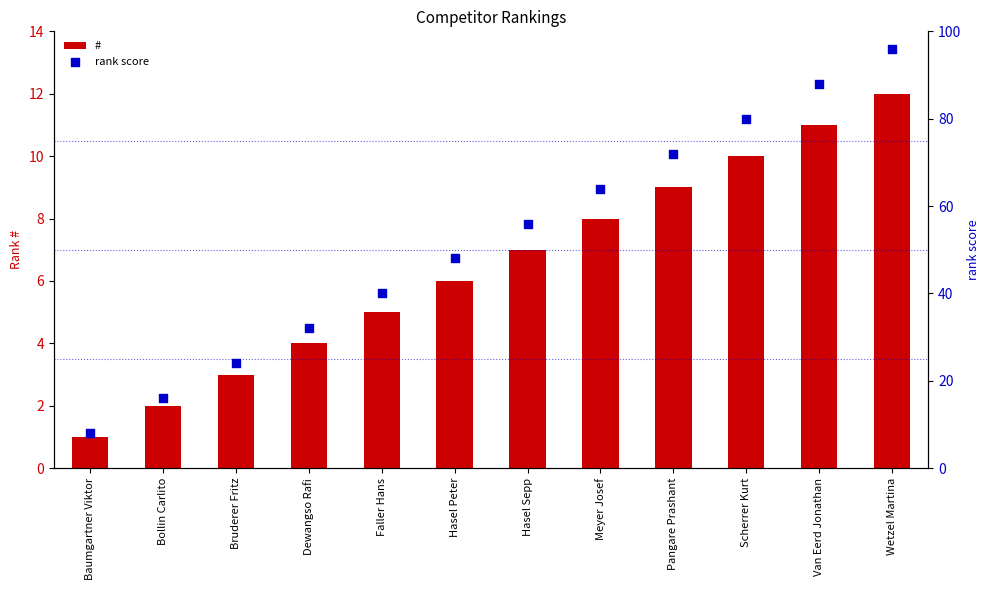

At which category is the sum across all series the highest?

Wetzel Martina